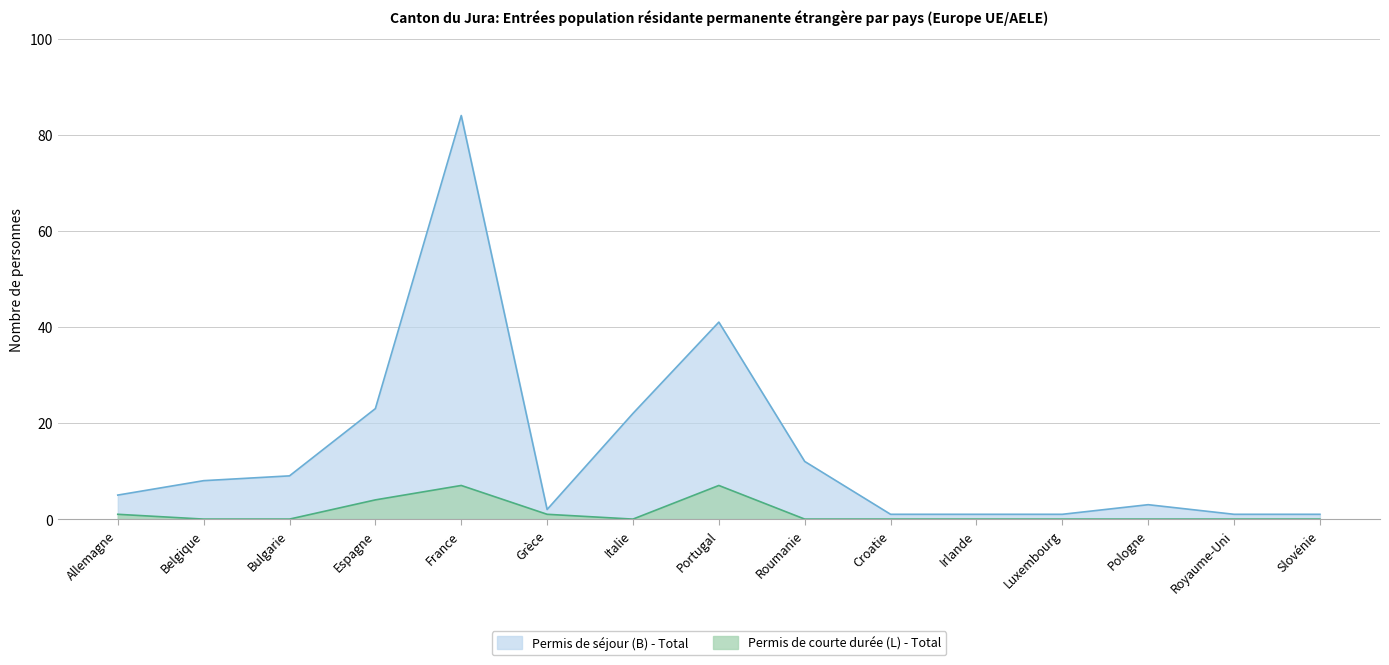

What is the label of the 15th point from the left?

Slovénie